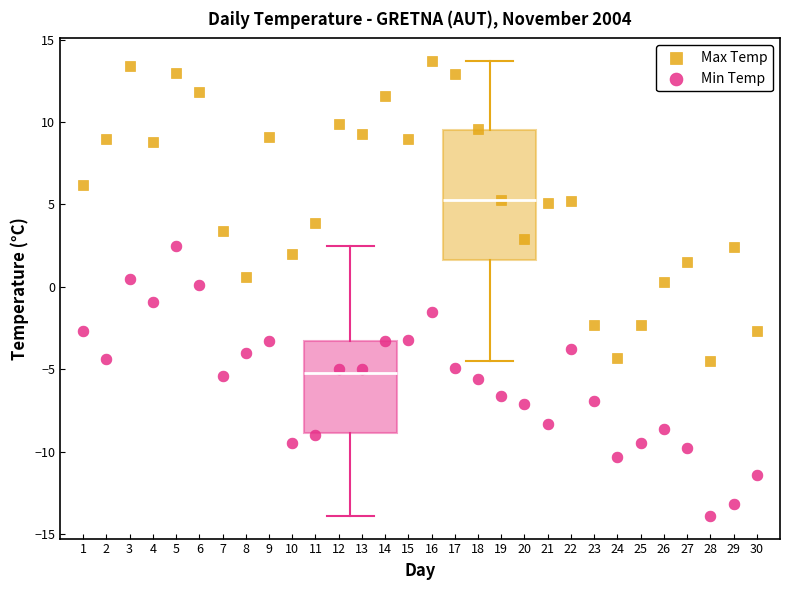

Which series contains the highest Y value?

Max Temp